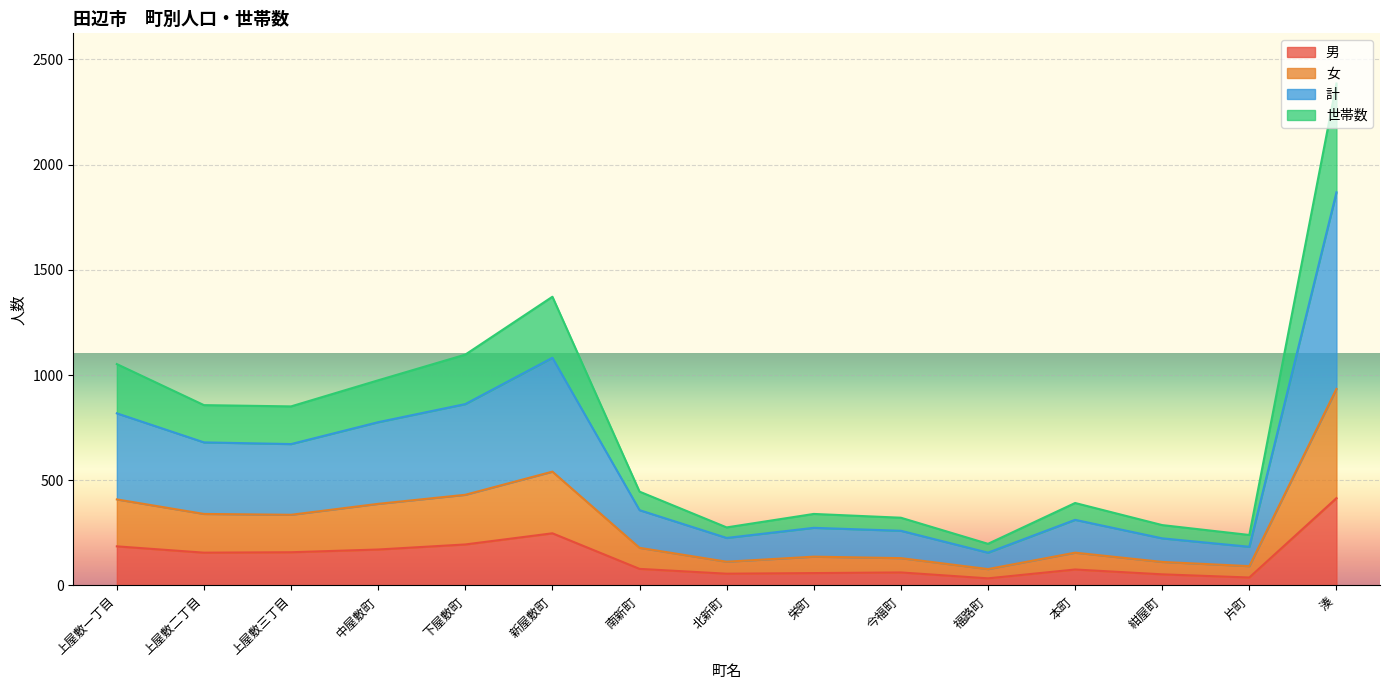

What position from the left is 福路町?

11